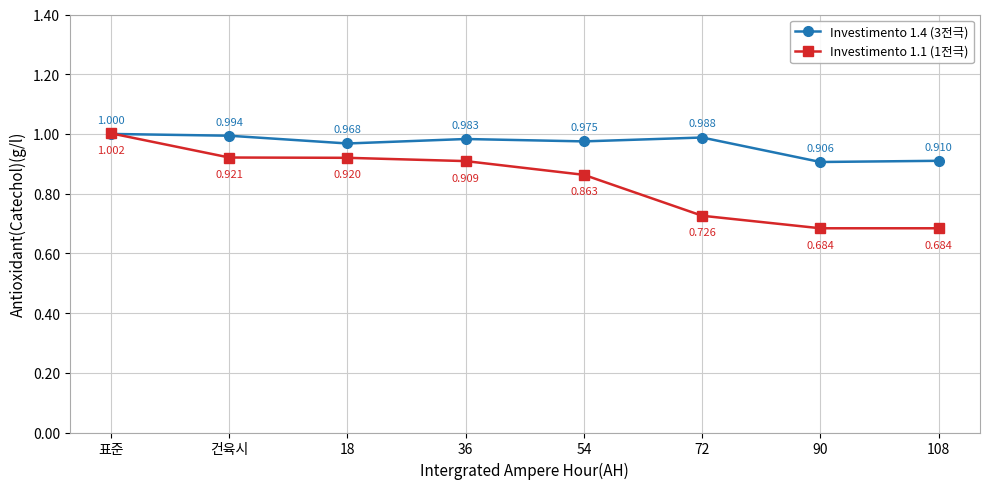

What is the difference between the Investimento 1.1 (1전극) values at 54 and 72?

0.1